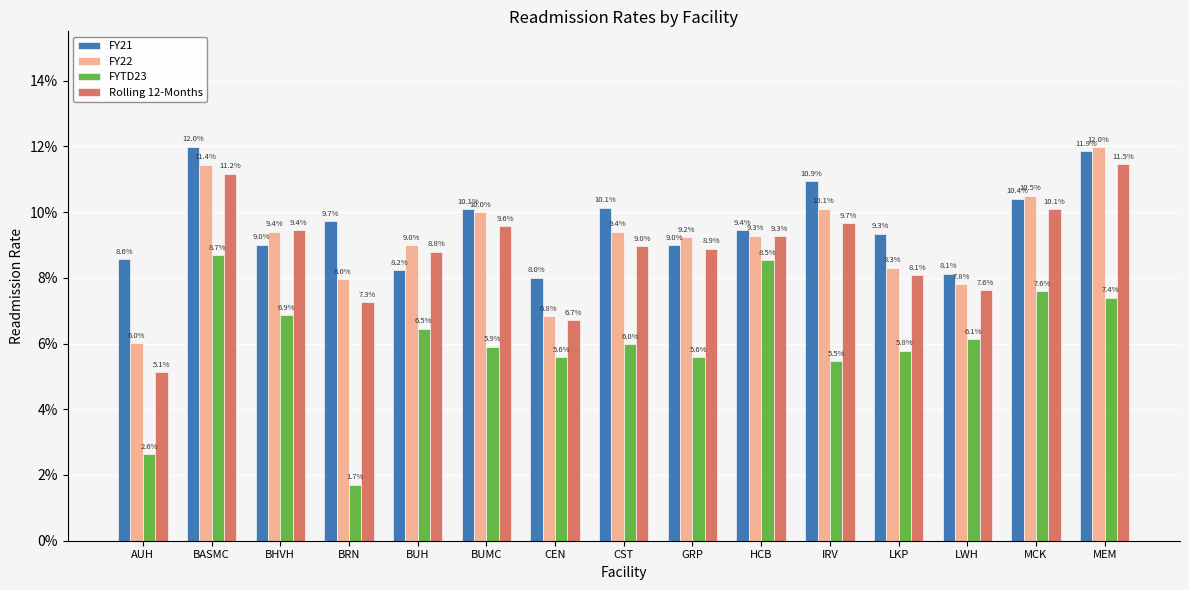

What is the total value across all series at BUH?

0.3